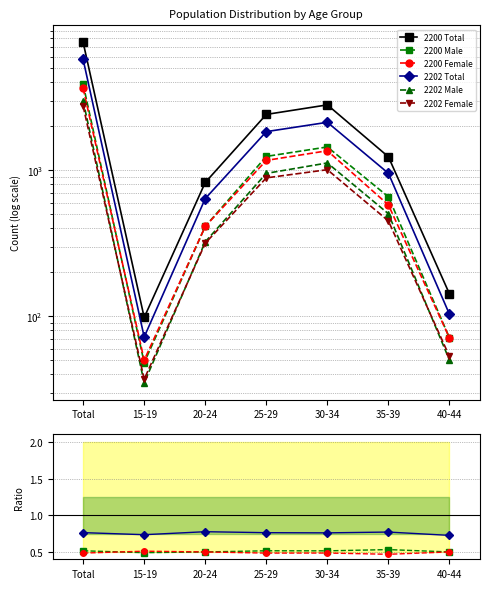

How many values in the 2202 Female series exceed 449?

3